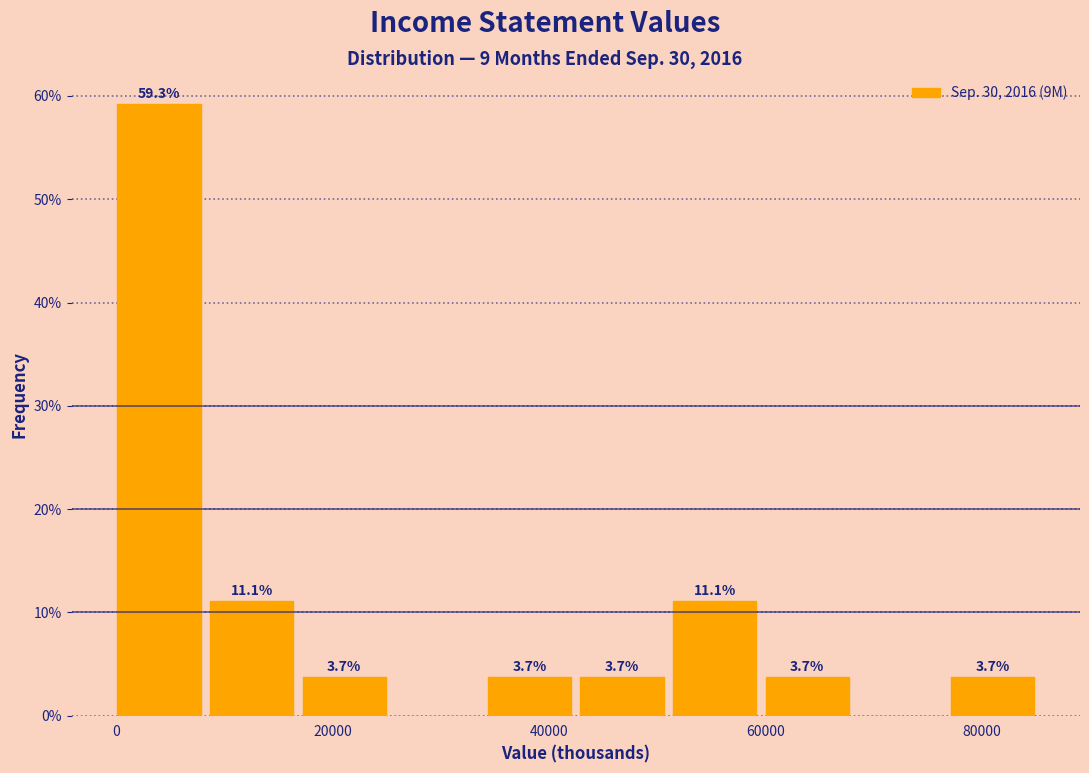

Over which range of the x-axis is the bar tallest?

0 to 8000